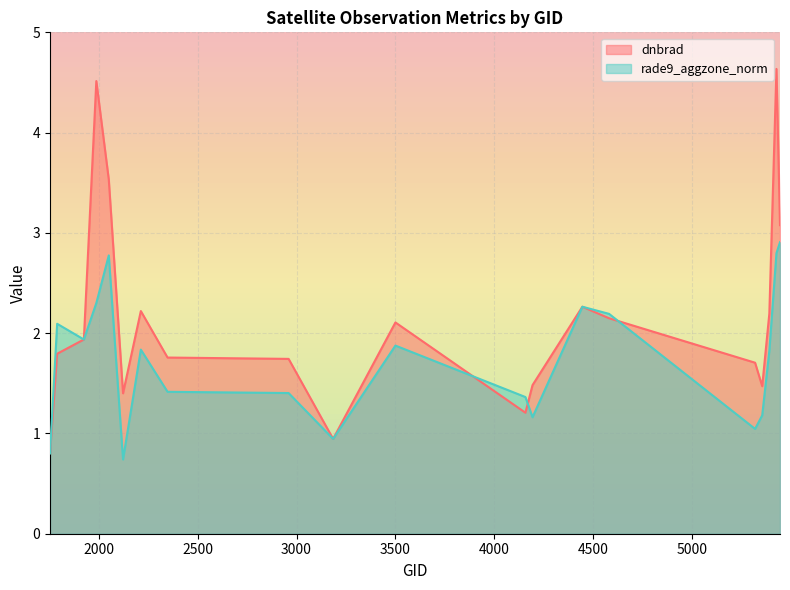

Reading right to left, transcribe all the data shown in this chart.

dnbrad: 5444=3.1	5426=4.6	5390=2.2	5354=1.5	5318=1.7	4580=2.1	4445=2.3	4193=1.5	4157=1.2	3500=2.1	3185=0.9	2960=1.7	2348=1.8	2213=2.2	2123=1.4	2051=3.5	1988=4.5	1925=1.9	1790=1.8	1754=0.8
rade9_aggzone_norm: 5444=2.9	5426=2.8	5390=1.8	5354=1.2	5318=1.0	4580=2.2	4445=2.3	4193=1.2	4157=1.4	3500=1.9	3185=0.9	2960=1.4	2348=1.4	2213=1.8	2123=0.7	2051=2.8	1988=2.3	1925=1.9	1790=2.1	1754=0.8